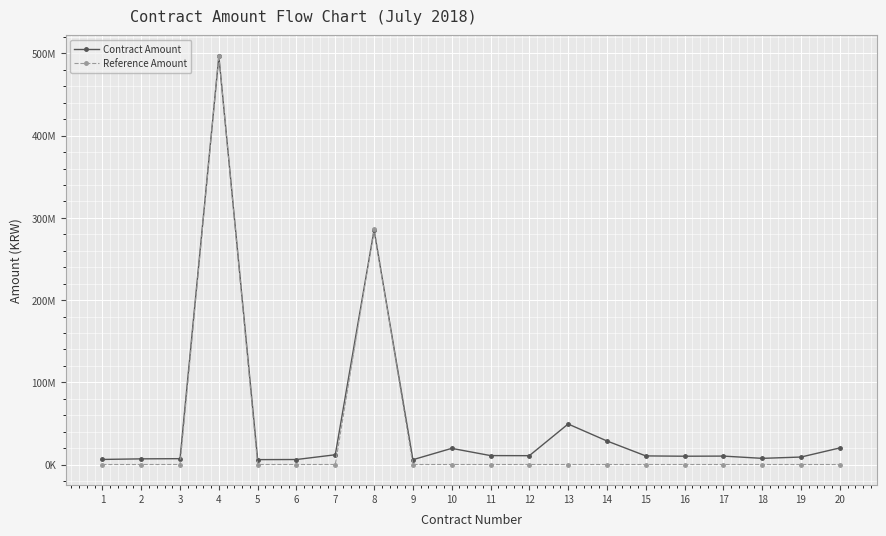

What is the difference between the highest and lowest values at 3?

7095000